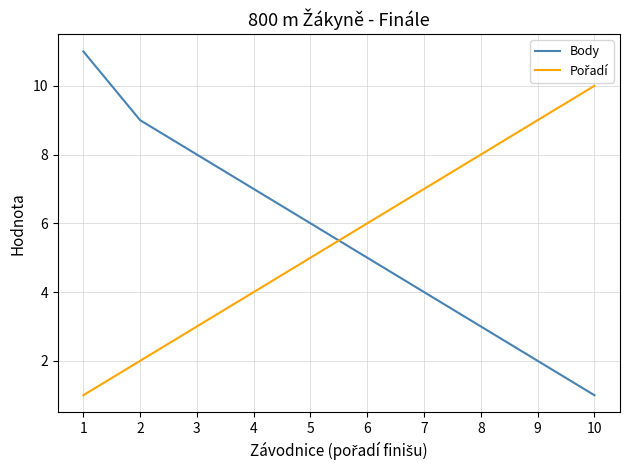

List the labels in order of Body value, largest first.

1, 2, 3, 4, 5, 6, 7, 8, 9, 10